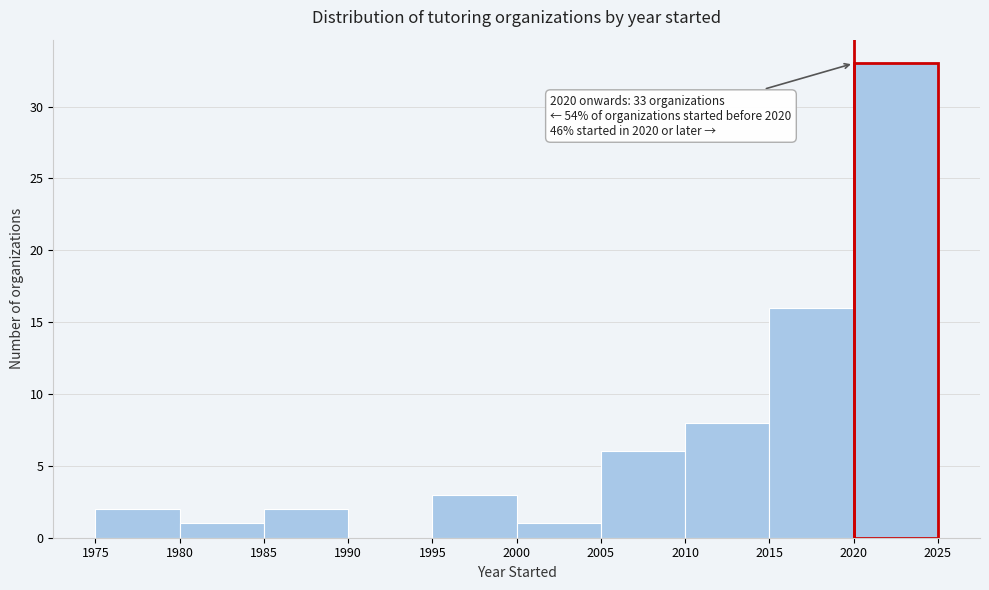

Which range on the x-axis has the tallest bar?

2020 to 2025